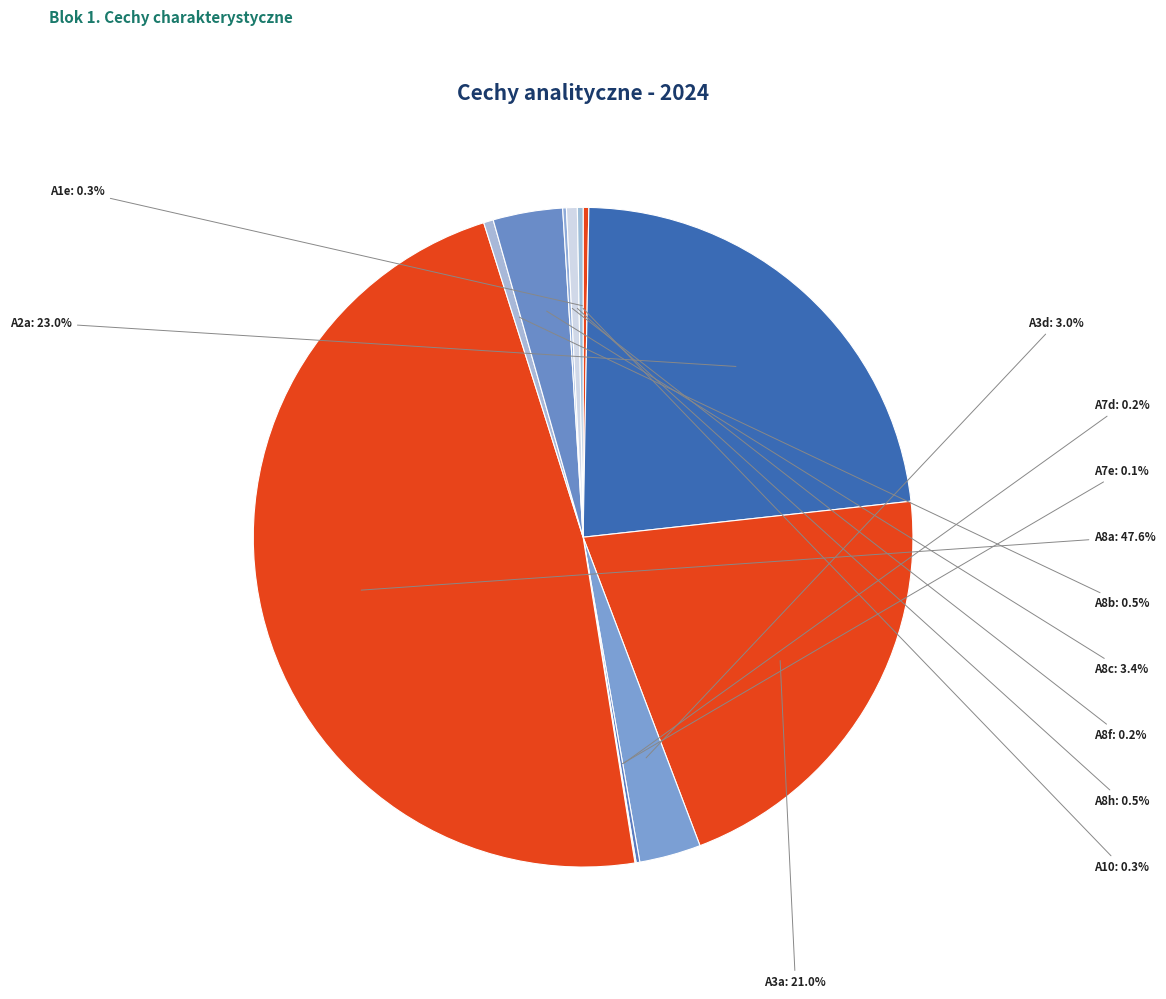

Which category has the smallest portion of the pie?

A7e